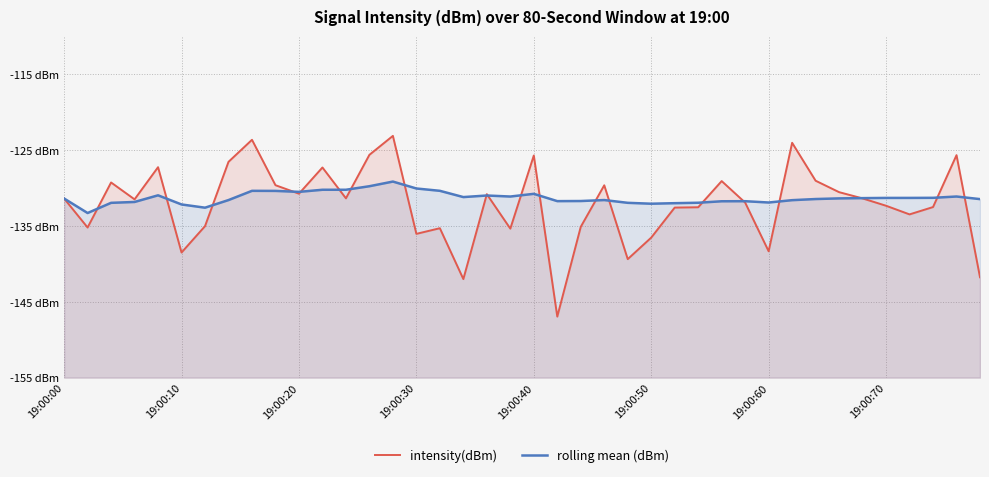

How many lines are shown in the chart?

2